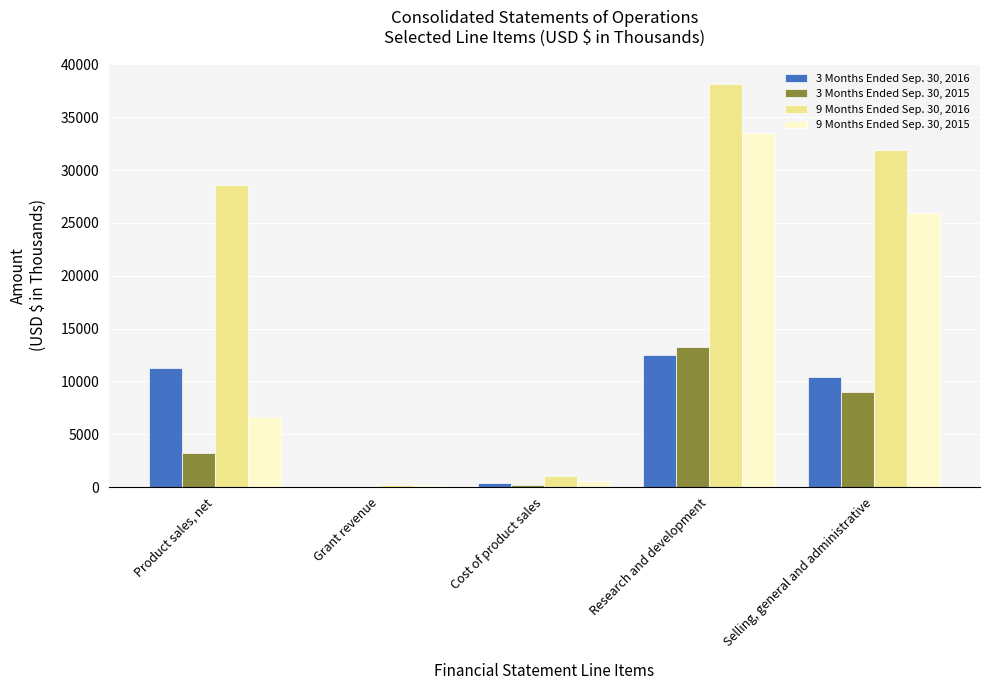

Which series has the largest total across all categories?

9 Months Ended Sep. 30, 2016